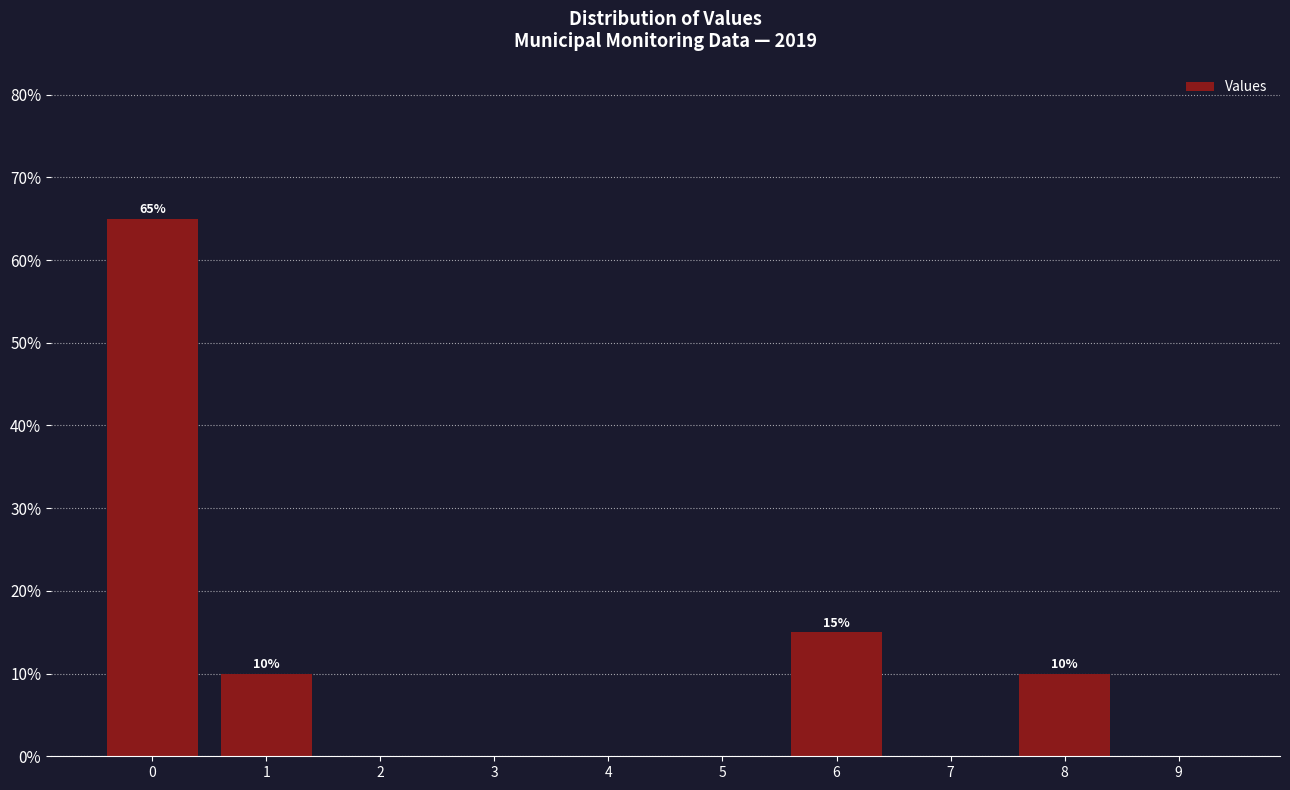

Reading left to right, extract all data points from this chart.

0=65	1=10	2=0	3=0	4=0	5=0	6=15	7=0	8=10	9=0